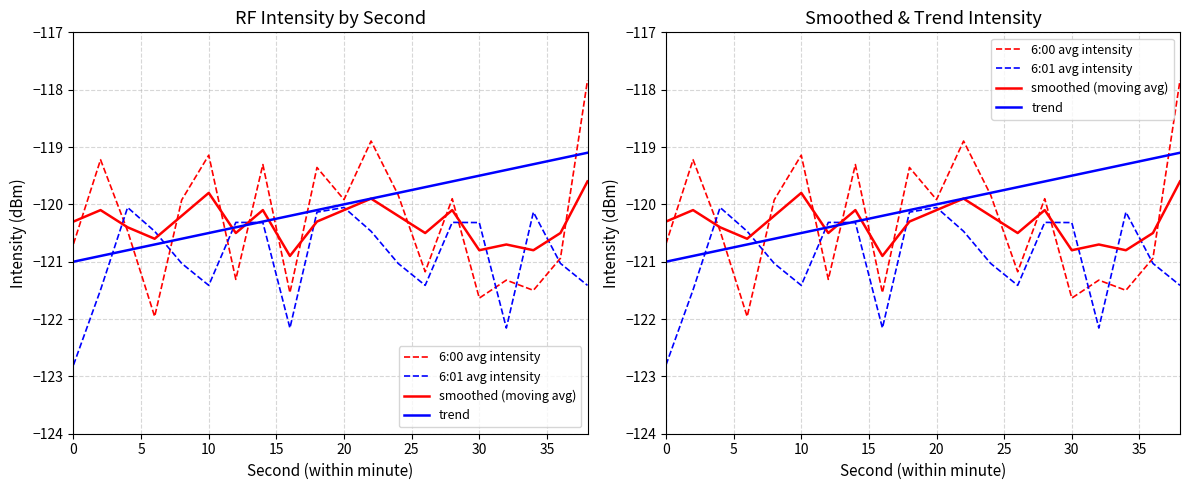

What are all the series names shown in the legend?

6:00 avg intensity, 6:01 avg intensity, smoothed (moving avg), trend